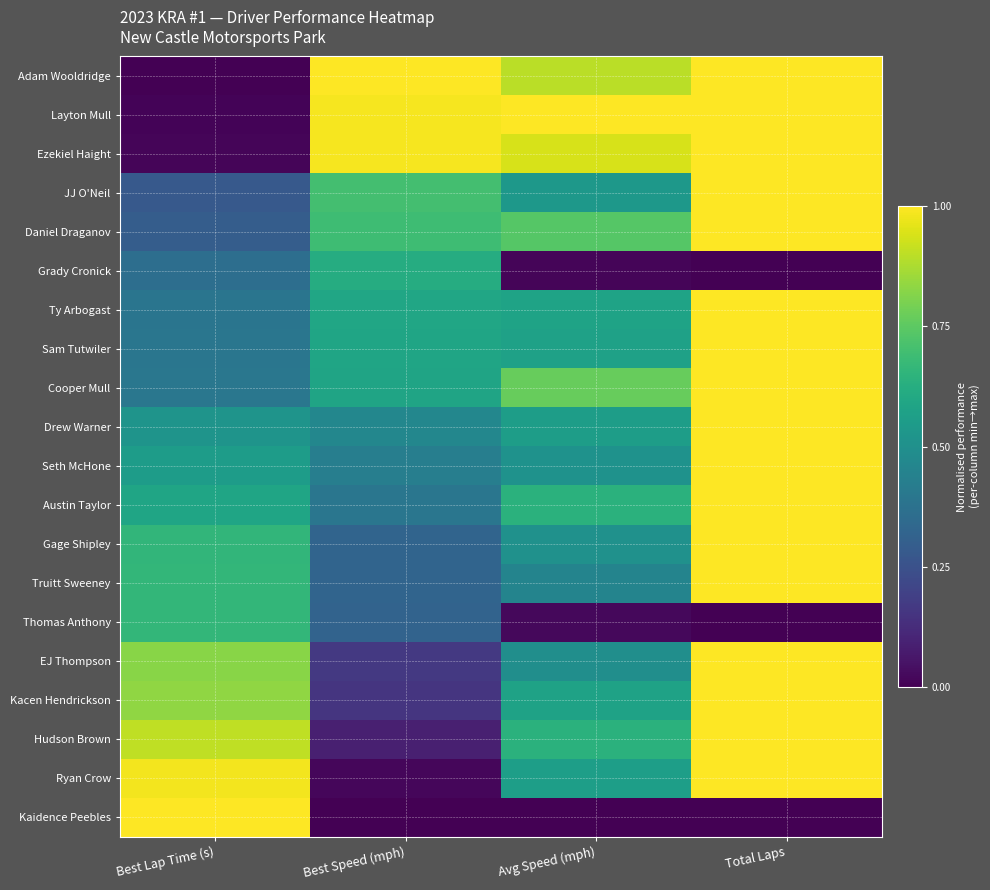

Reading right to left, transcribe all the data shown in this chart.

Adam Wooldridge: Total Laps=1.0	Avg Speed (mph)=0.9	Best Speed (mph)=1.0	Best Lap Time (s)=0.0
Layton Mull: Total Laps=1.0	Avg Speed (mph)=1.0	Best Speed (mph)=1.0	Best Lap Time (s)=0.0
Ezekiel Haight: Total Laps=1.0	Avg Speed (mph)=0.9	Best Speed (mph)=1.0	Best Lap Time (s)=0.0
JJ O'Neil: Total Laps=1.0	Avg Speed (mph)=0.5	Best Speed (mph)=0.7	Best Lap Time (s)=0.3
Daniel Draganov: Total Laps=1.0	Avg Speed (mph)=0.7	Best Speed (mph)=0.7	Best Lap Time (s)=0.3
Grady Cronick: Total Laps=0.0	Avg Speed (mph)=0.0	Best Speed (mph)=0.6	Best Lap Time (s)=0.4
Ty Arbogast: Total Laps=1.0	Avg Speed (mph)=0.6	Best Speed (mph)=0.6	Best Lap Time (s)=0.4
Sam Tutwiler: Total Laps=1.0	Avg Speed (mph)=0.6	Best Speed (mph)=0.6	Best Lap Time (s)=0.4
Cooper Mull: Total Laps=1.0	Avg Speed (mph)=0.8	Best Speed (mph)=0.6	Best Lap Time (s)=0.4
Drew Warner: Total Laps=1.0	Avg Speed (mph)=0.6	Best Speed (mph)=0.5	Best Lap Time (s)=0.5
Seth McHone: Total Laps=1.0	Avg Speed (mph)=0.5	Best Speed (mph)=0.4	Best Lap Time (s)=0.6
Austin Taylor: Total Laps=1.0	Avg Speed (mph)=0.6	Best Speed (mph)=0.4	Best Lap Time (s)=0.6
Gage Shipley: Total Laps=1.0	Avg Speed (mph)=0.5	Best Speed (mph)=0.3	Best Lap Time (s)=0.7
Truitt Sweeney: Total Laps=1.0	Avg Speed (mph)=0.5	Best Speed (mph)=0.3	Best Lap Time (s)=0.7
Thomas Anthony: Total Laps=0.0	Avg Speed (mph)=0.0	Best Speed (mph)=0.3	Best Lap Time (s)=0.7
EJ Thompson: Total Laps=1.0	Avg Speed (mph)=0.5	Best Speed (mph)=0.2	Best Lap Time (s)=0.8
Kacen Hendrickson: Total Laps=1.0	Avg Speed (mph)=0.6	Best Speed (mph)=0.2	Best Lap Time (s)=0.8
Hudson Brown: Total Laps=1.0	Avg Speed (mph)=0.6	Best Speed (mph)=0.1	Best Lap Time (s)=0.9
Ryan Crow: Total Laps=1.0	Avg Speed (mph)=0.6	Best Speed (mph)=0.0	Best Lap Time (s)=1.0
Kaidence Peebles: Total Laps=0.0	Avg Speed (mph)=0.0	Best Speed (mph)=0.0	Best Lap Time (s)=1.0